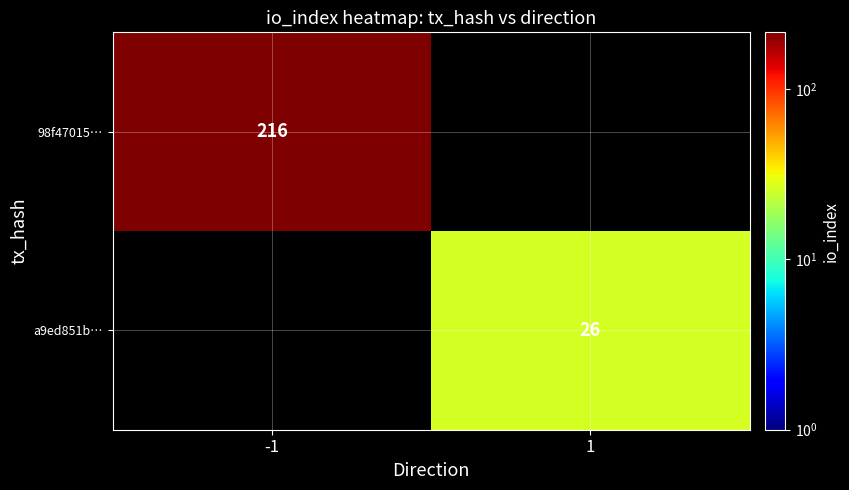

The value of 98f47015… at -1 is 355. True or false?

False